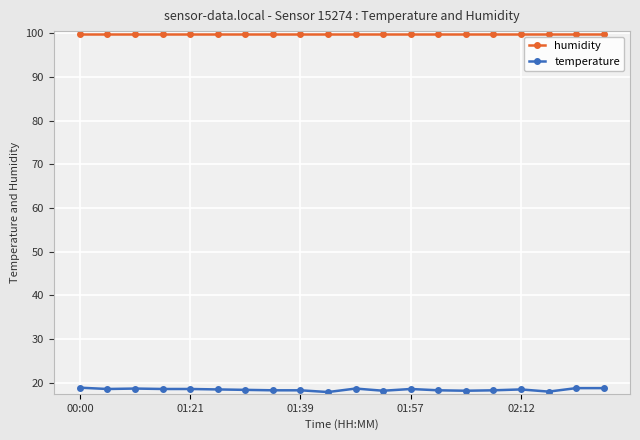

What is the minimum value for temperature?

17.9